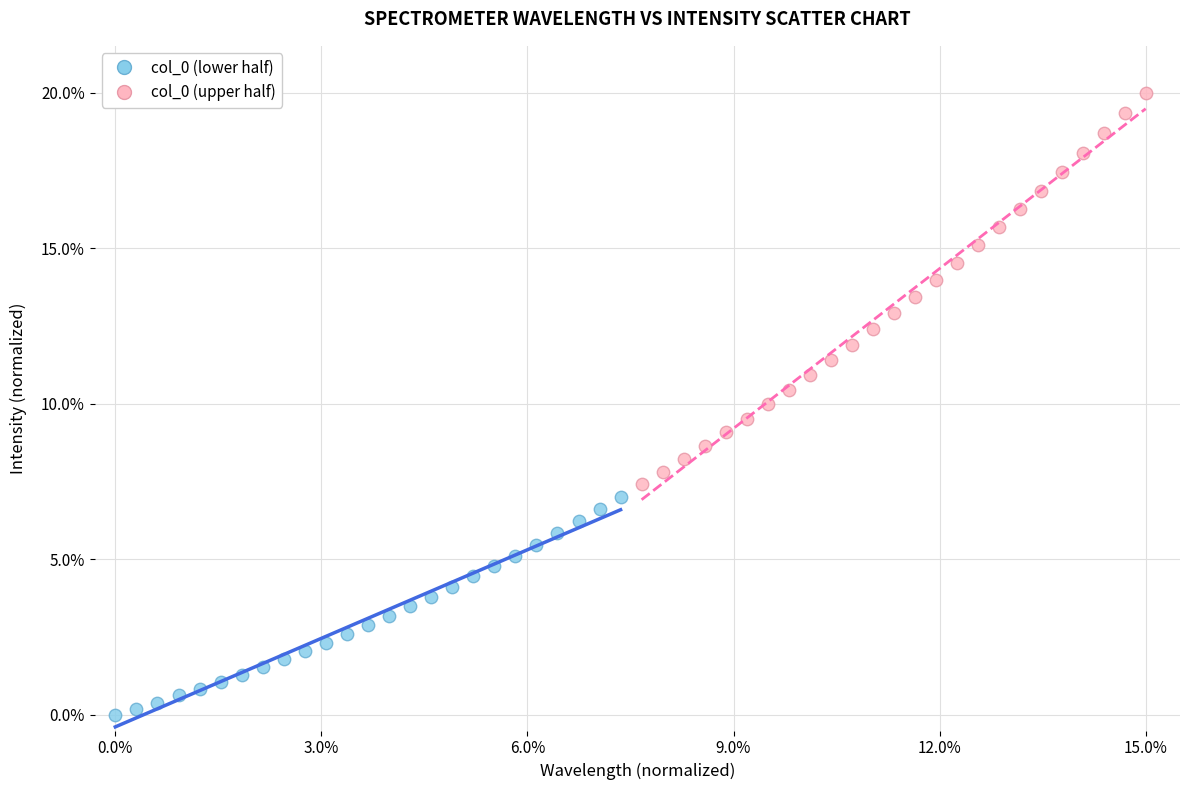

Which series reaches the minimum Y coordinate?

col_0 (lower half)